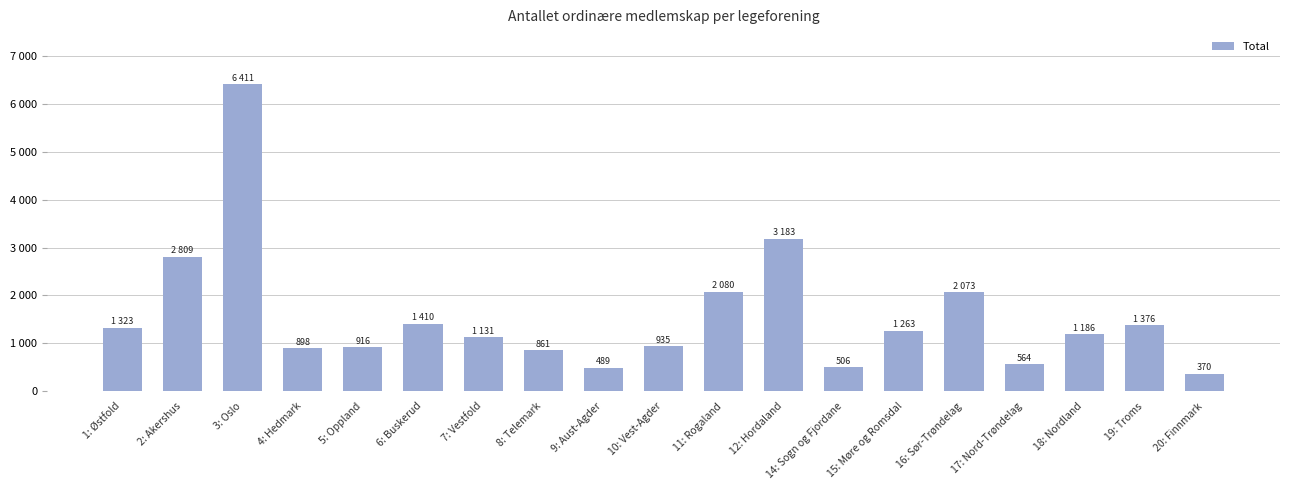

Read the value at 18: Nordland, to the nearest 100.

1200